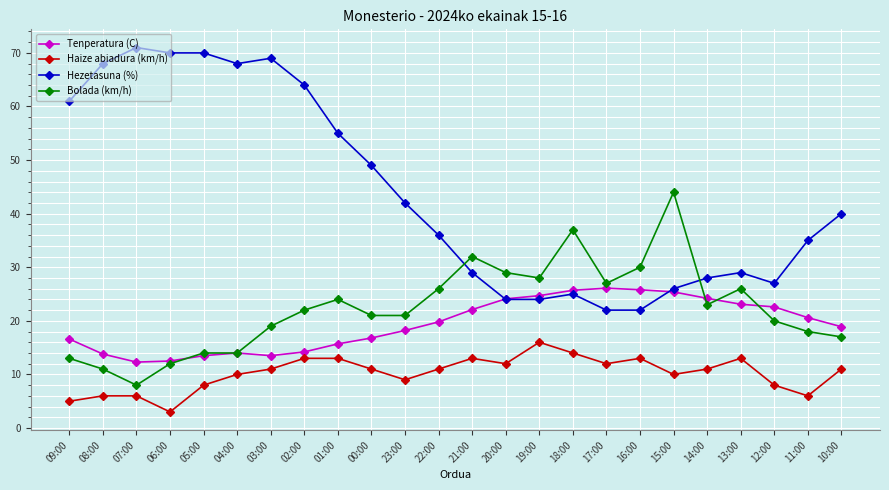

What is the difference between the second highest and second lowest values in the Haize abiadura (km/h) series?

9.0